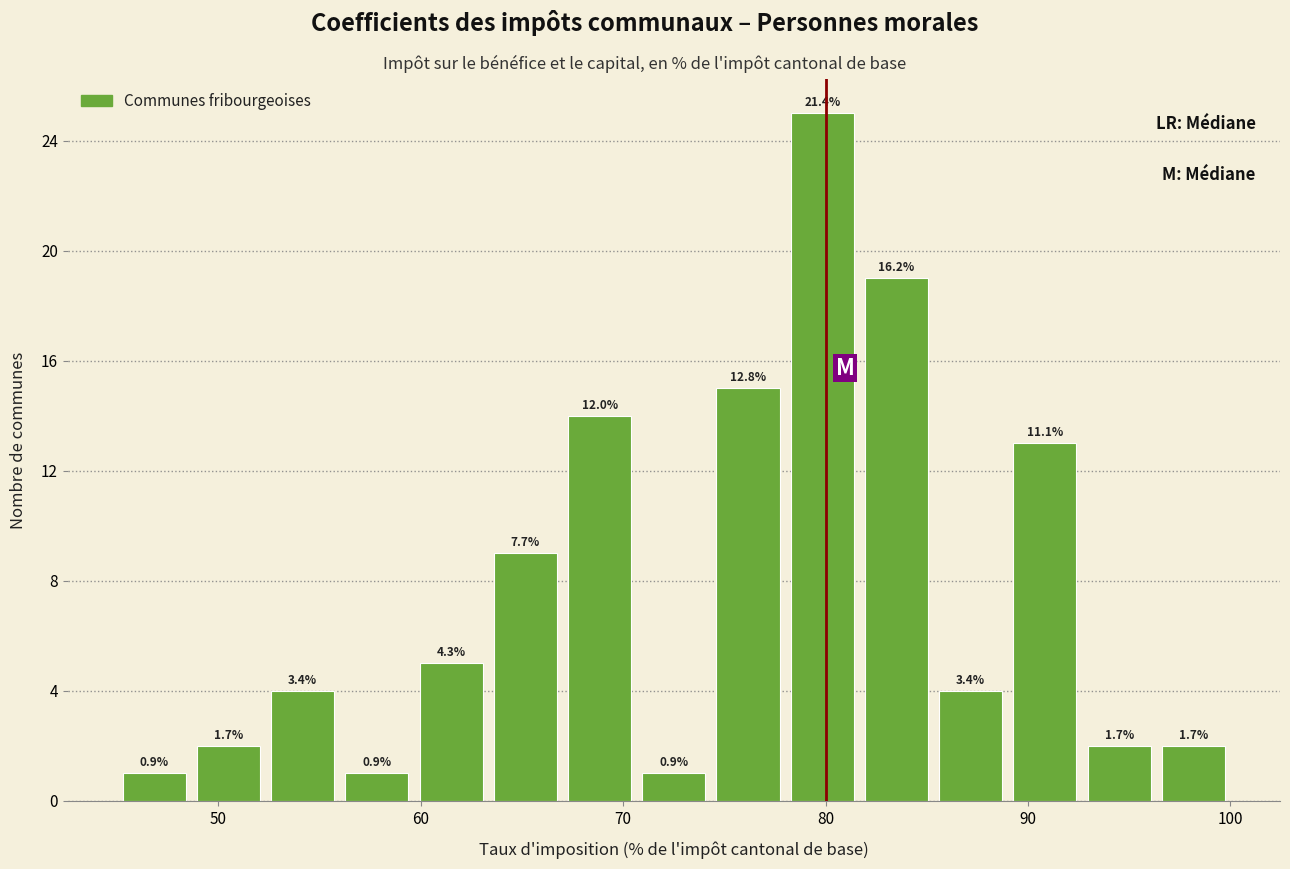

Around what value on the x-axis is the tallest bar? Give the approximate position of its centre, as read against the axis.

80